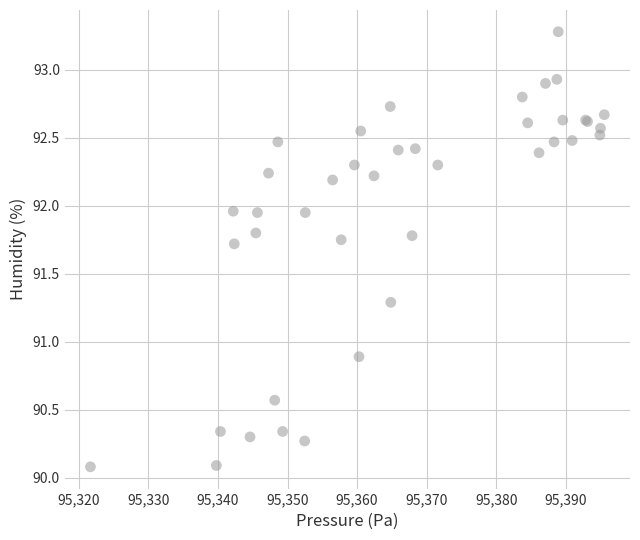

What Y value in the scatter plot is closest to 91?

90.9